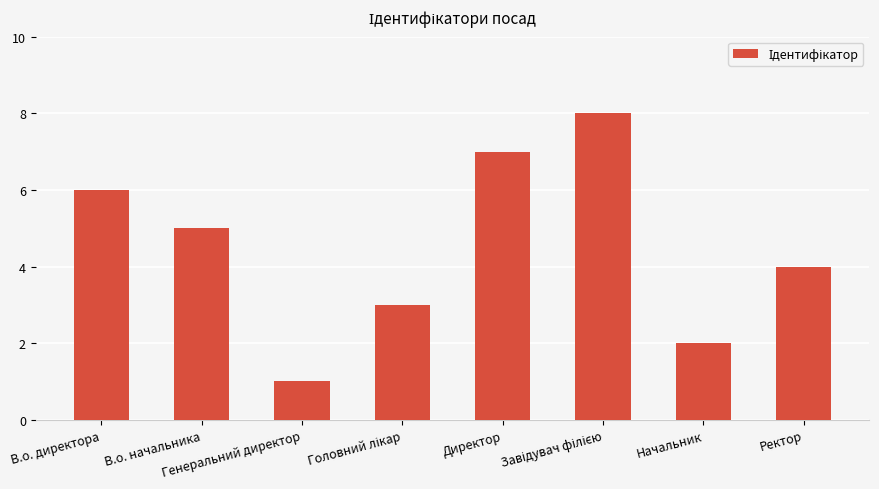

Which has a higher value, Директор or В.о. начальника?

Директор